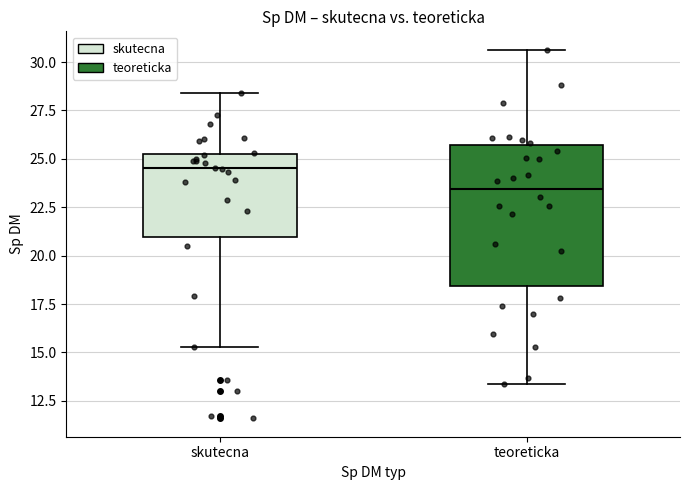

Where is the lower edge of the box for teoreticka on the y-axis? The values are not printed on the chart, so give them approximately, as read against the axis.

18.5